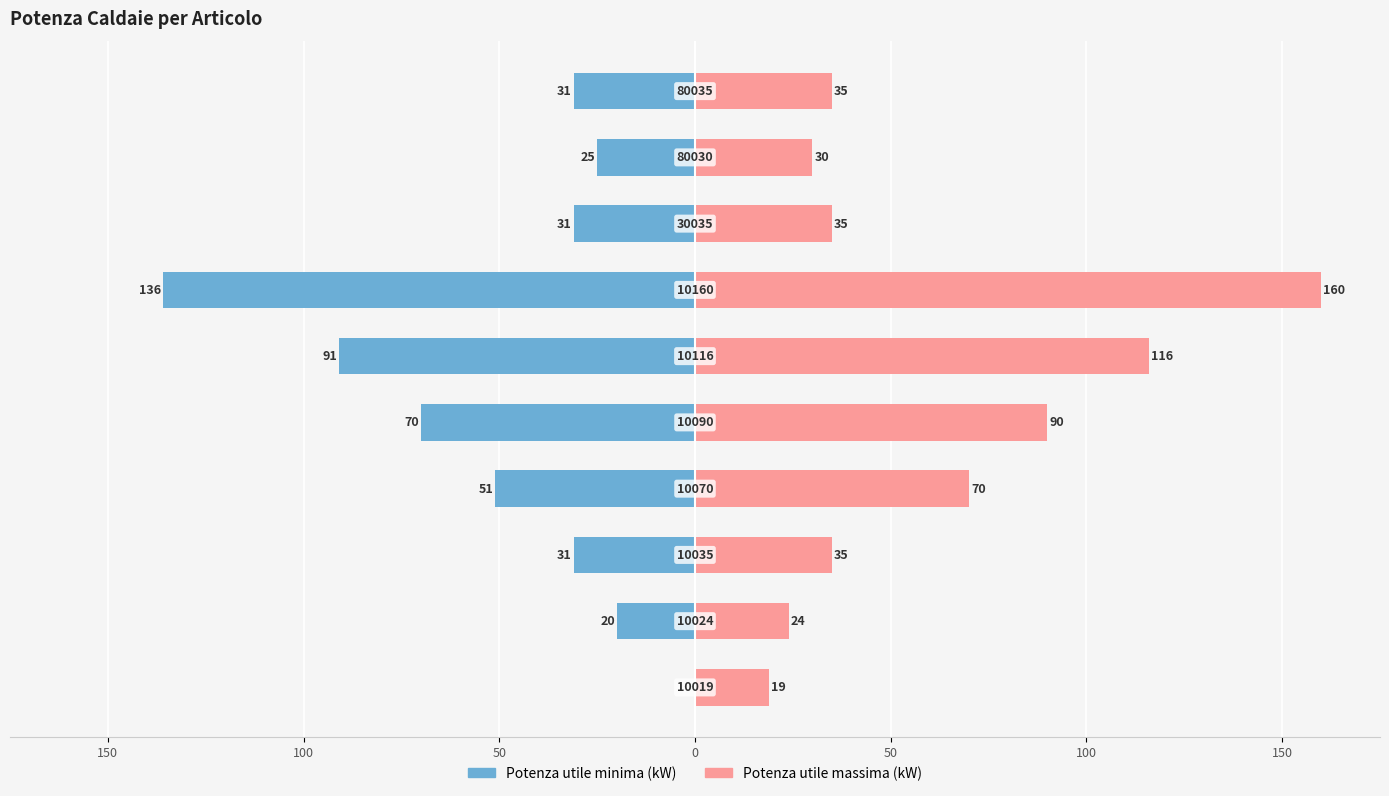

Reading left to right, list all the values displayed in this chart.

Potenza utile minima (kW): 0	-20	-31	-51	-70	-91	-136	-31	-25	-31
Potenza utile massima (kW): 19	24	35	70	90	116	160	35	30	35